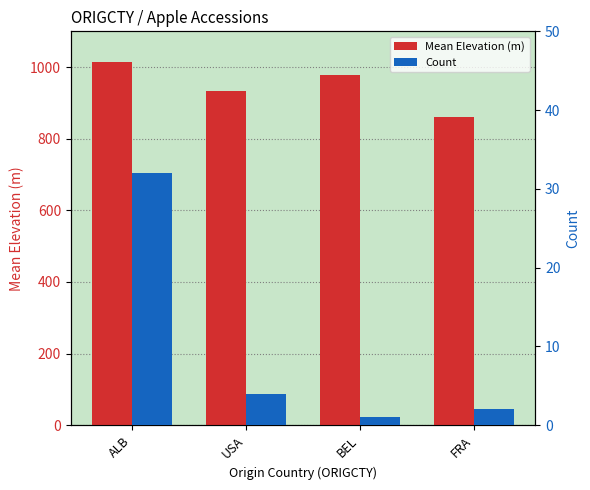

How many data points in Mean Elevation (m) are less than 978?

2